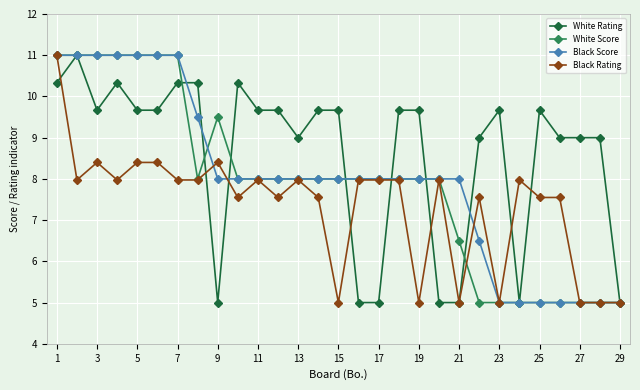

What is the difference between the maximum and minimum values in the Black Score series?

6.0